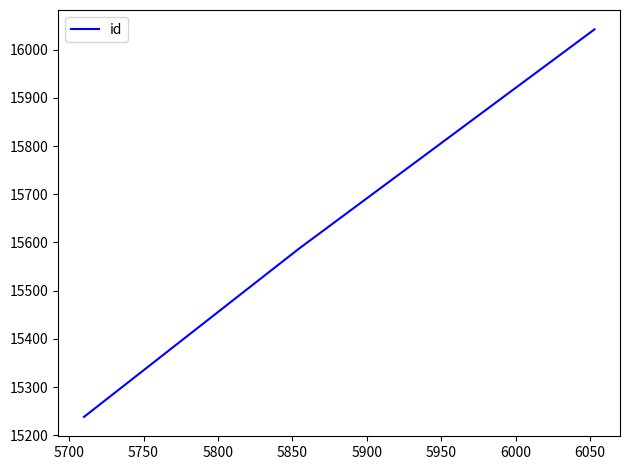

What is the difference between the maximum and minimum values?

804